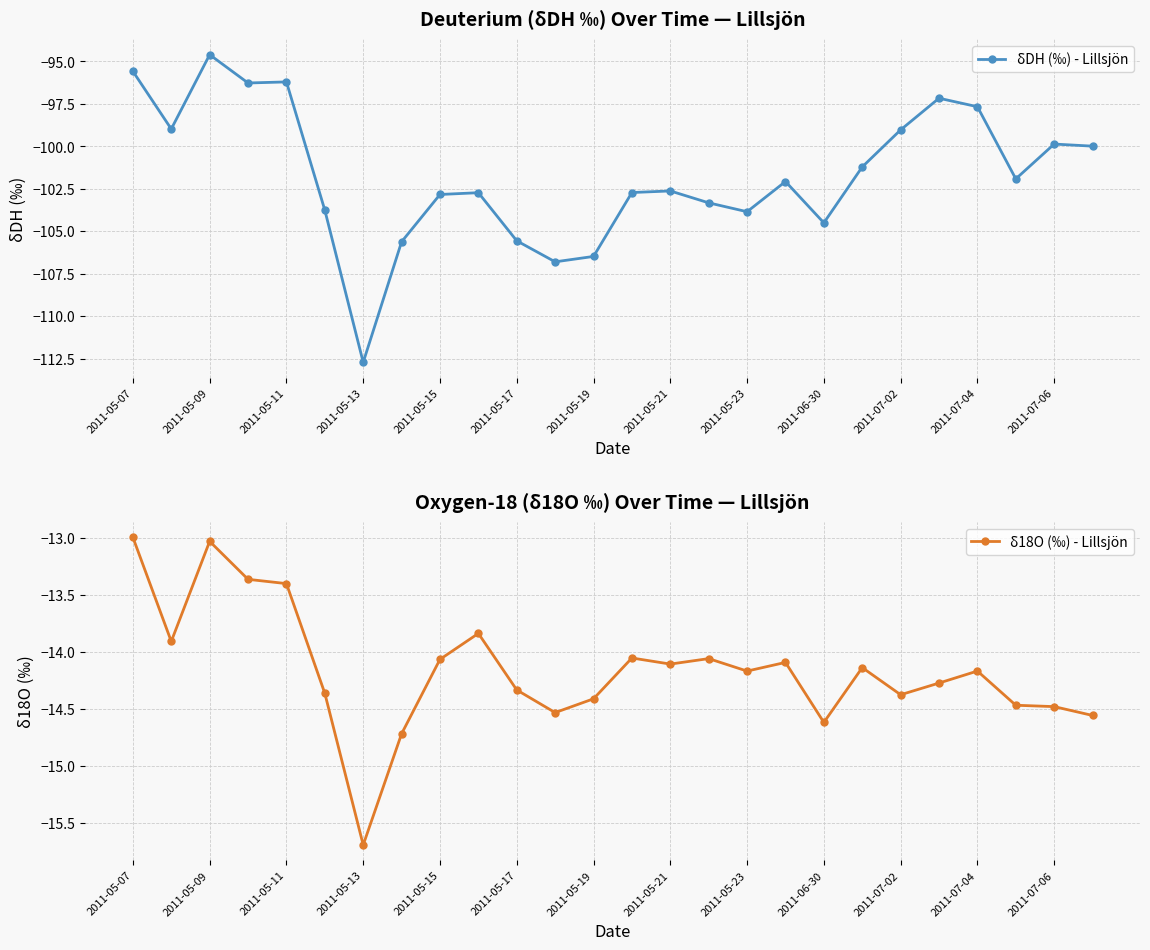

True or false: δDH (‰) - Lillsjön and δ18O (‰) - Lillsjön cross at least once.

False